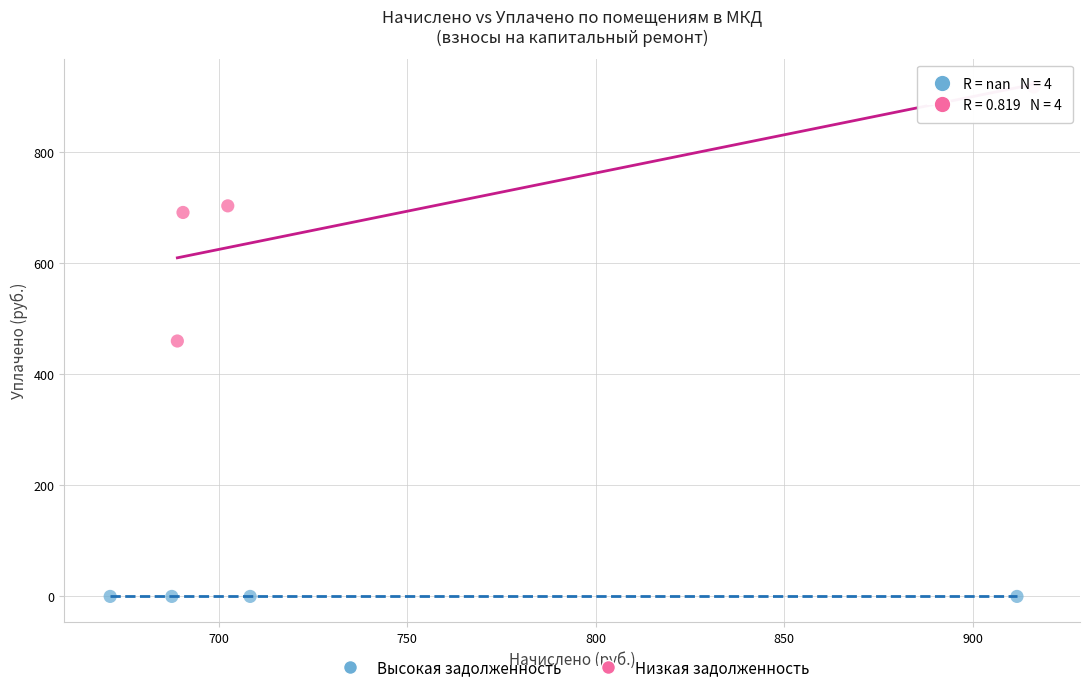

Which series contains the highest Y value?

Низкая задолженность